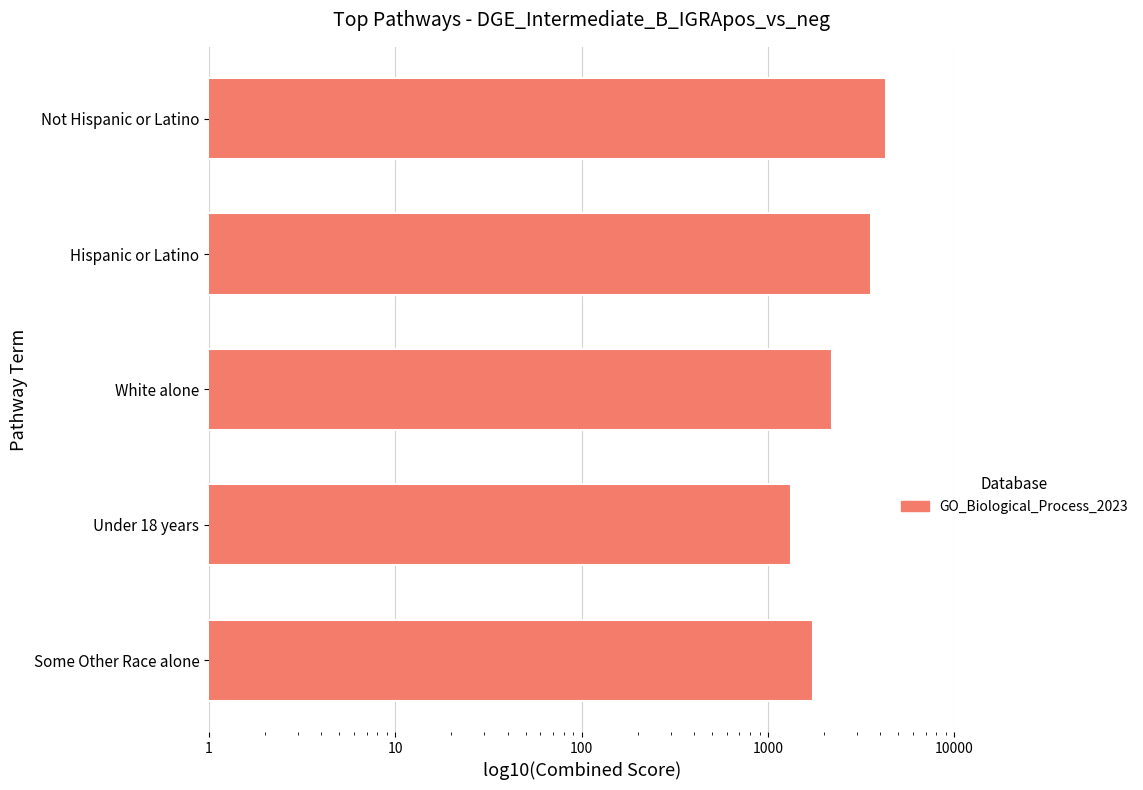

Reading left to right, transcribe all the data shown in this chart.

4289	3568	2212	1324	1748